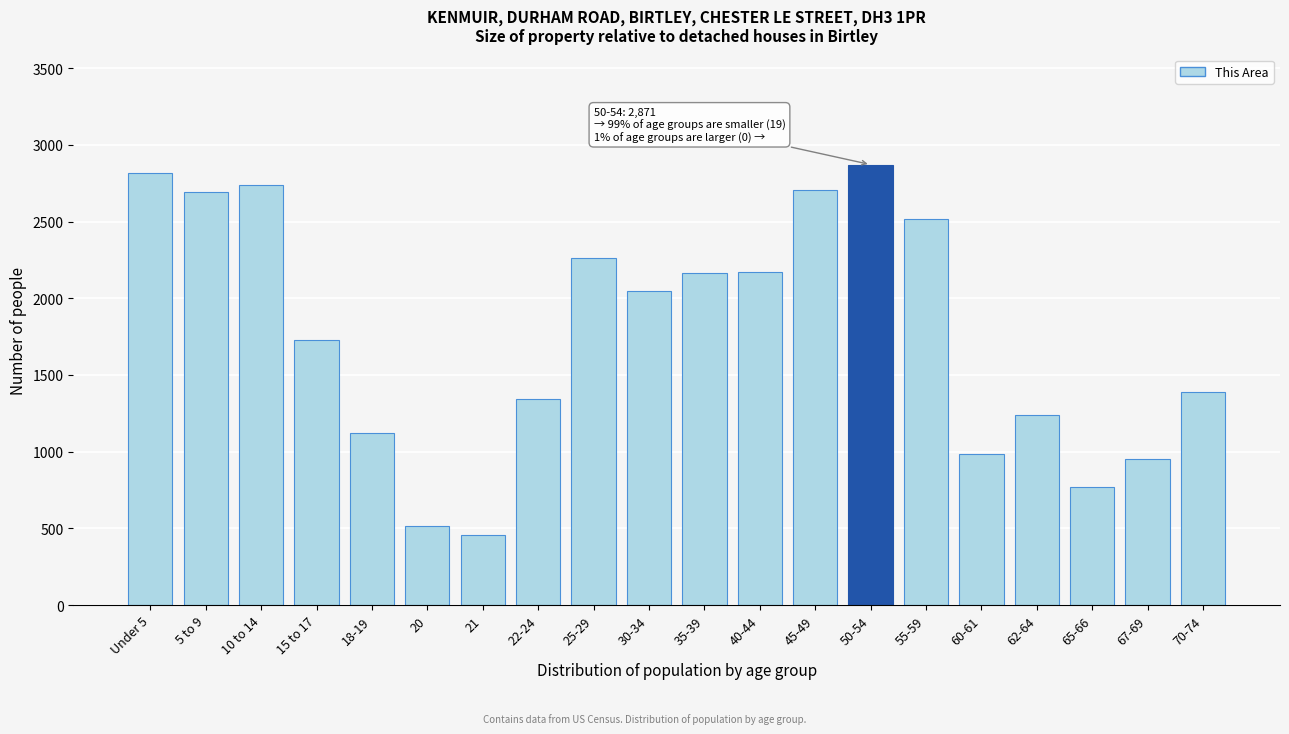

The value at 5 to 9 is 2691. True or false?

True